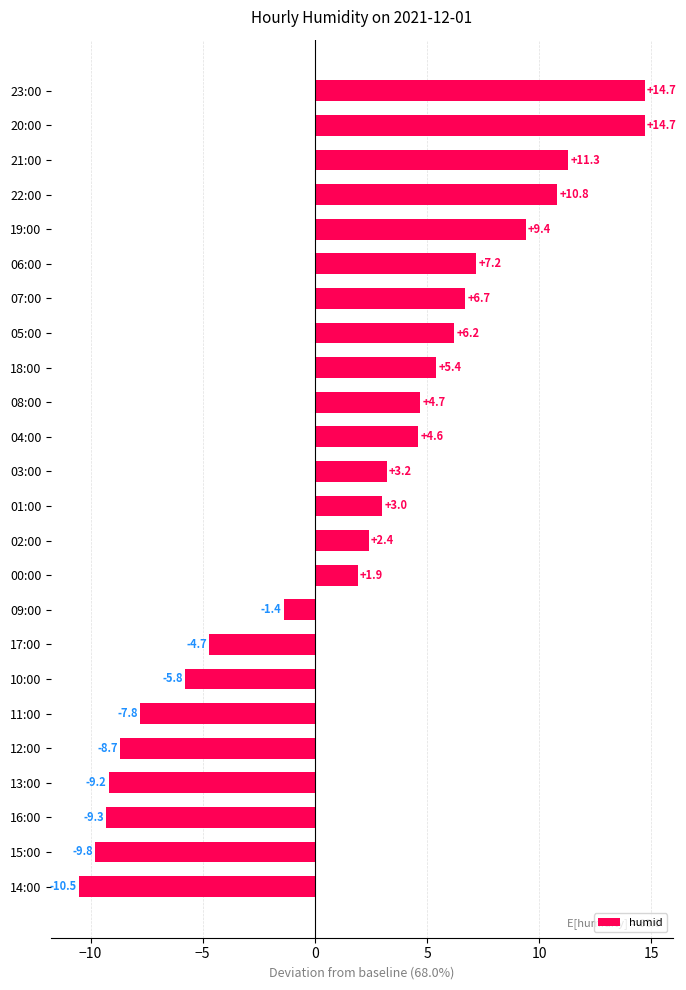

Is it true that the value at 16:00 is -16.7?

False